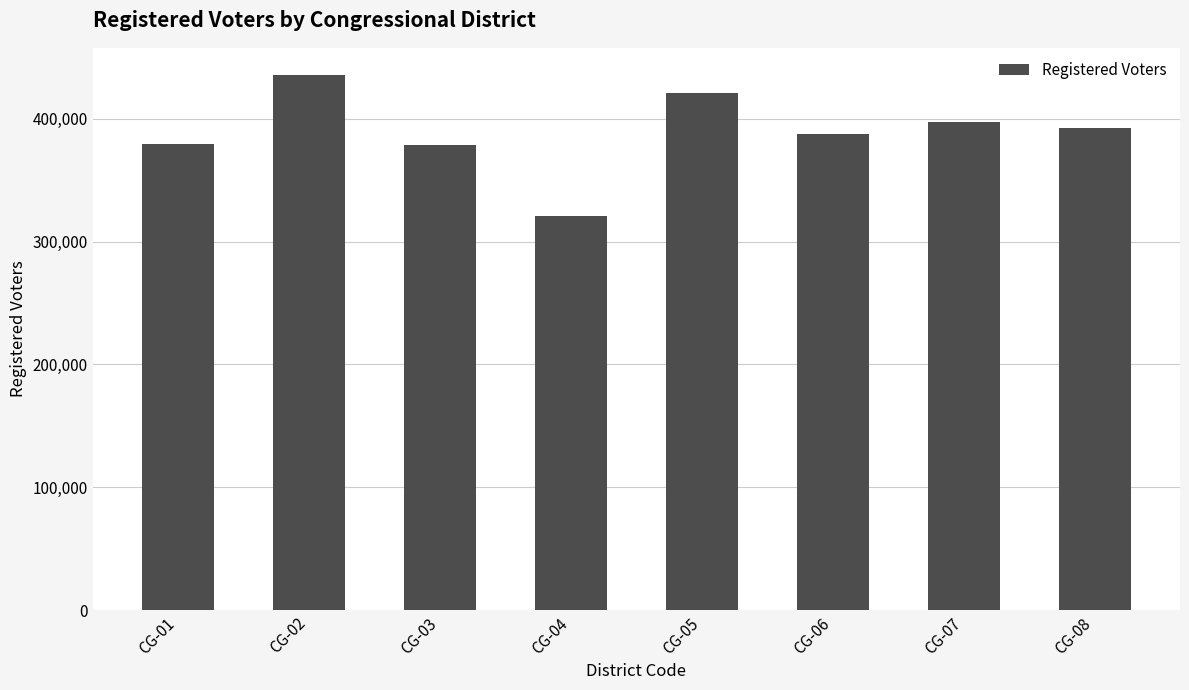

Does the chart contain any negative values?

No